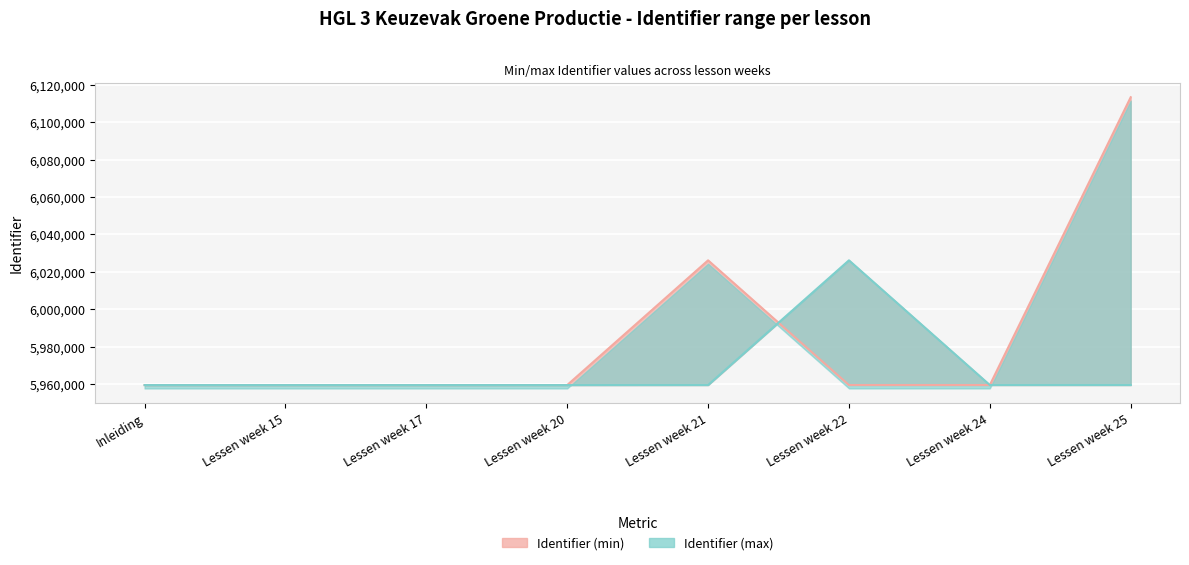

What is the value of the Identifier (min) point at the 2nd from the left?

5959476